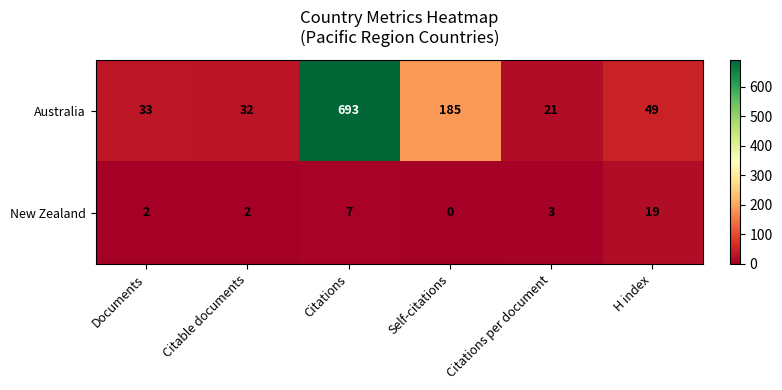

What is the difference between the maximum and minimum values in the New Zealand series?

19